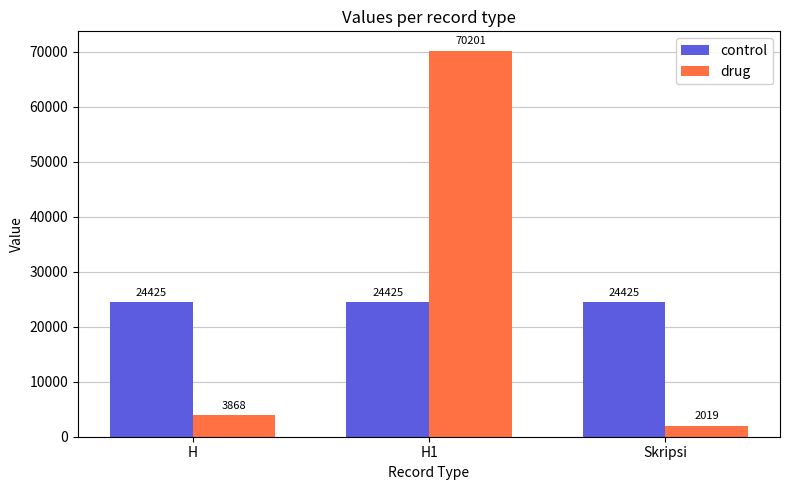

Rank the series by their average value, from lowest to highest.

control, drug